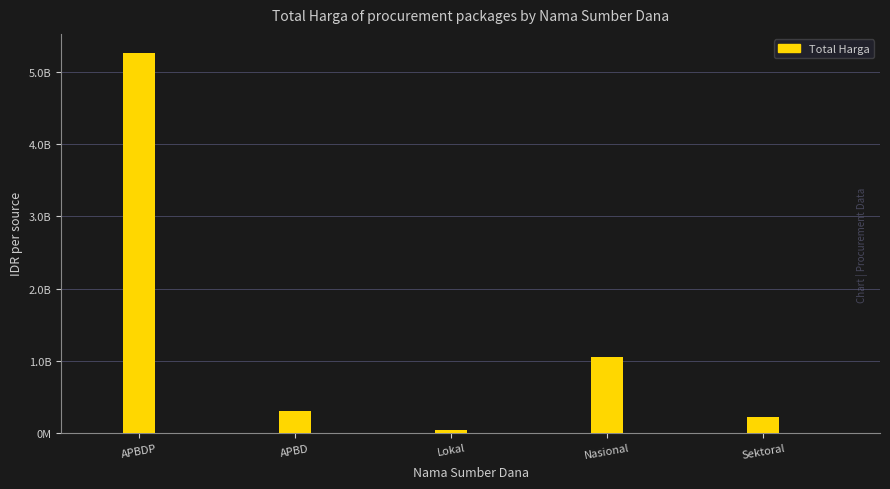

List the labels in order of value, largest first.

APBDP, Nasional, APBD, Sektoral, Lokal